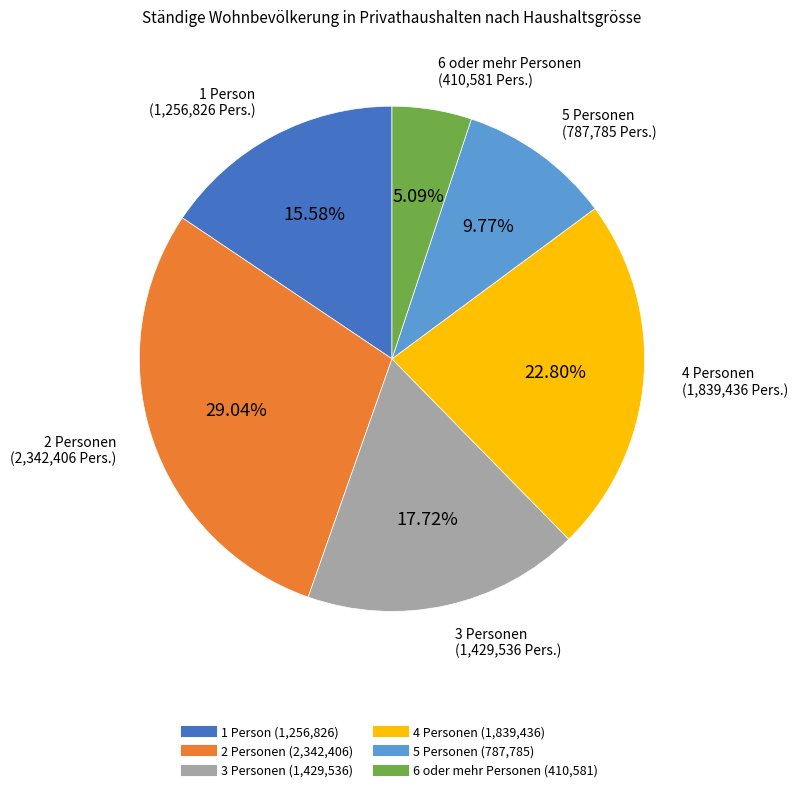

Rank the categories by value from highest to lowest.

2 Personen, 4 Personen, 3 Personen, 1 Person, 5 Personen, 6 oder mehr Personen